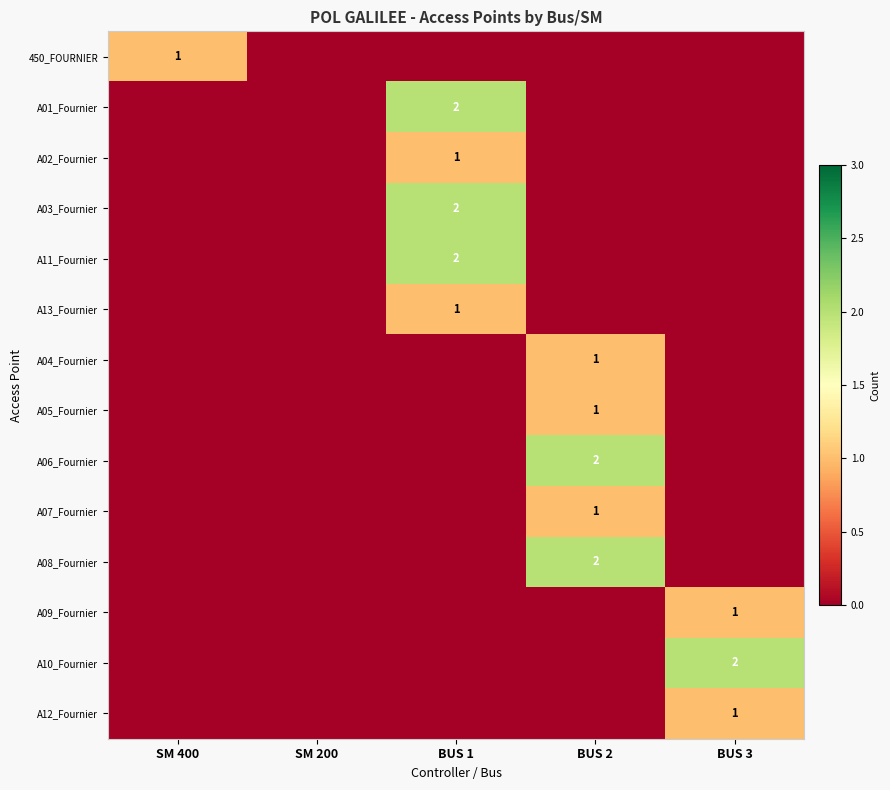

The A05_Fournier series shows 1 at BUS 2. True or false?

True